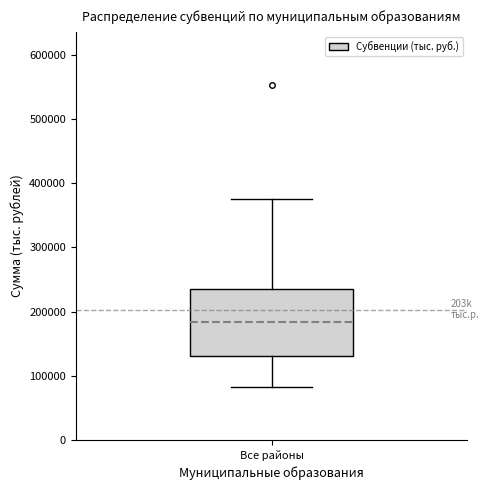

Transcribe this box plot: give where the median line is, the range the box spans, and where the two whiskers end, as read against the y-axis. The values are not printed on the chart, so give them approximately, as read against the axis.

median 180000, box 130000 to 240000, whiskers 80000 to 370000